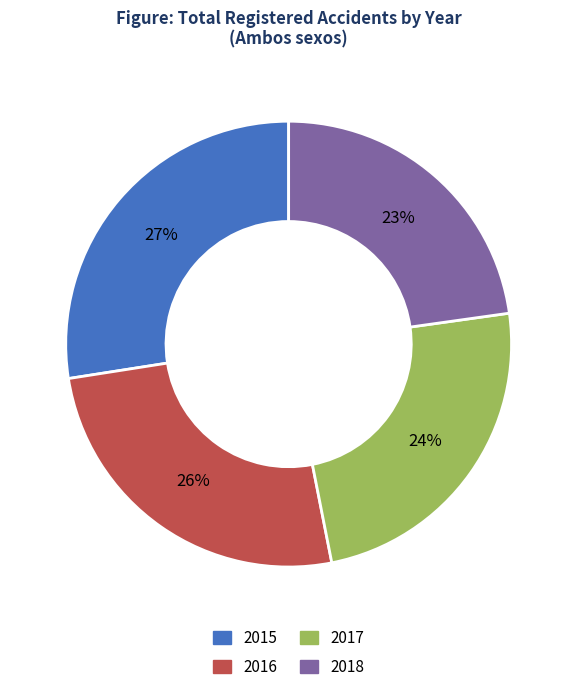

Rank the categories by value from lowest to highest.

2018, 2017, 2016, 2015